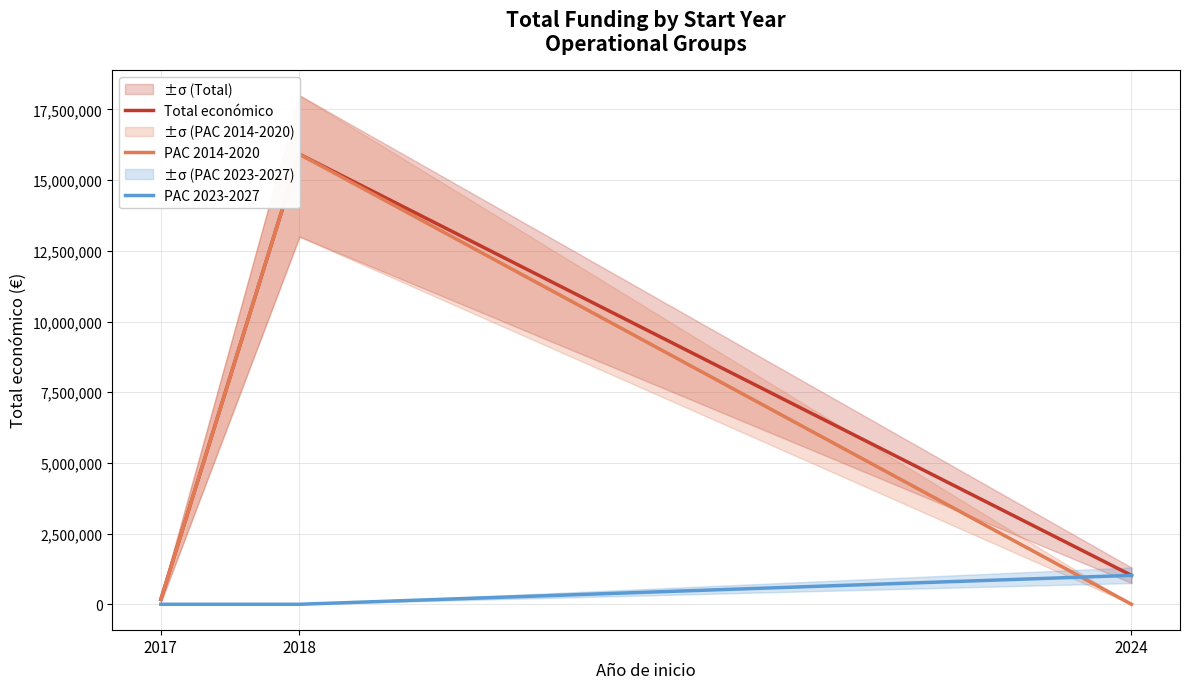

True or false: Total económico has a value of 293610 at 2024.

False